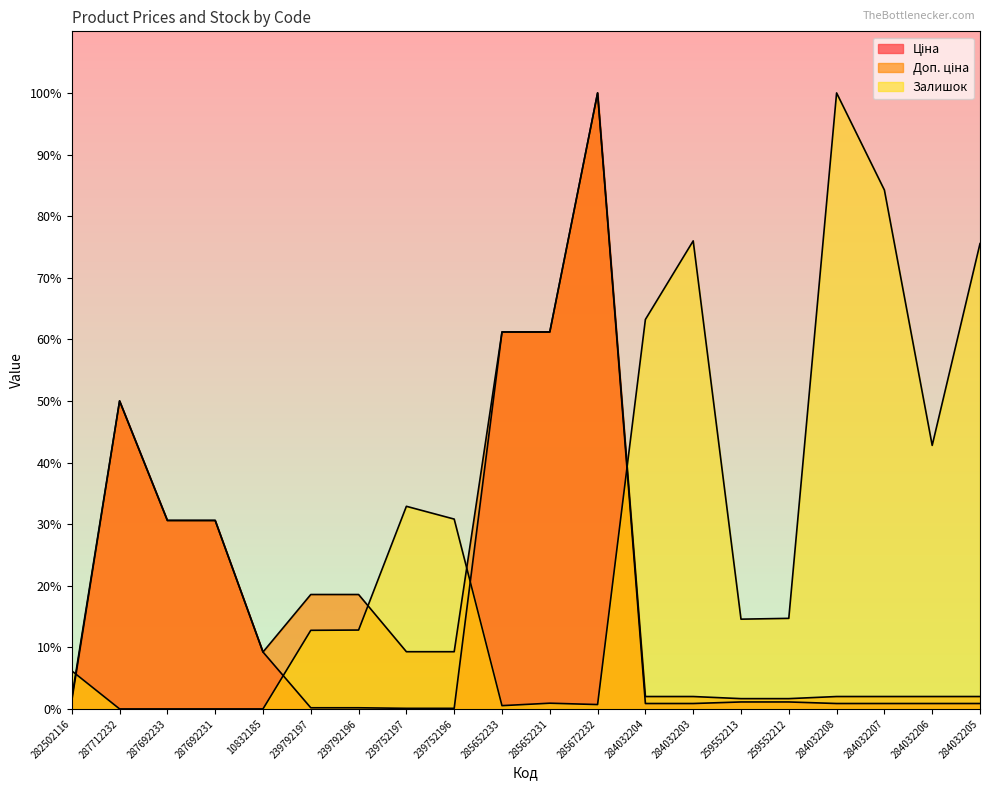

What is the value of the Ціна point at the 7th from the left?

0.2